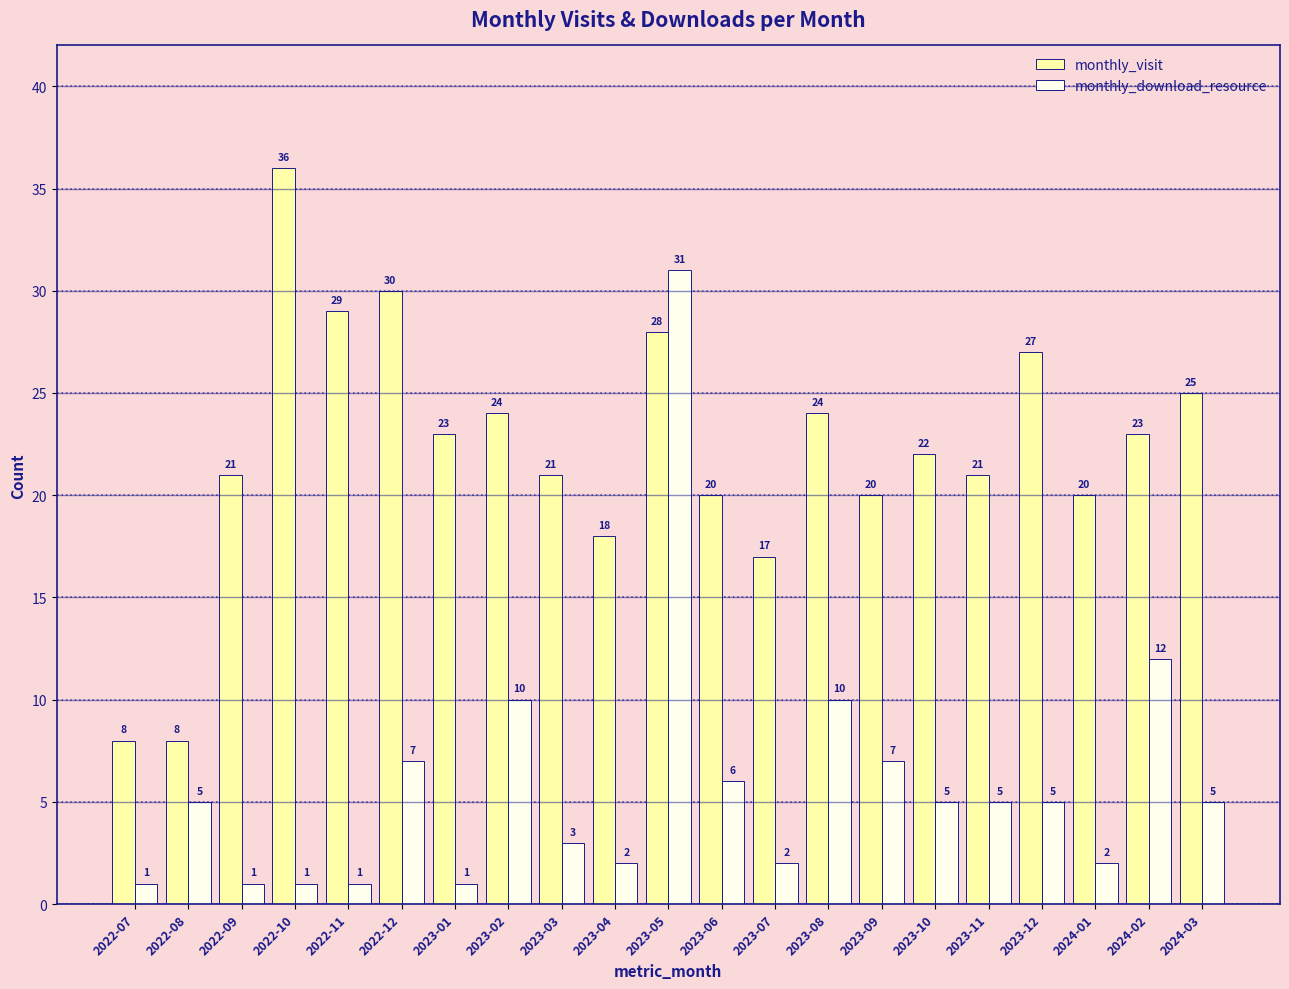

Is it true that monthly_download_resource equals 5 at 2023-12?

True